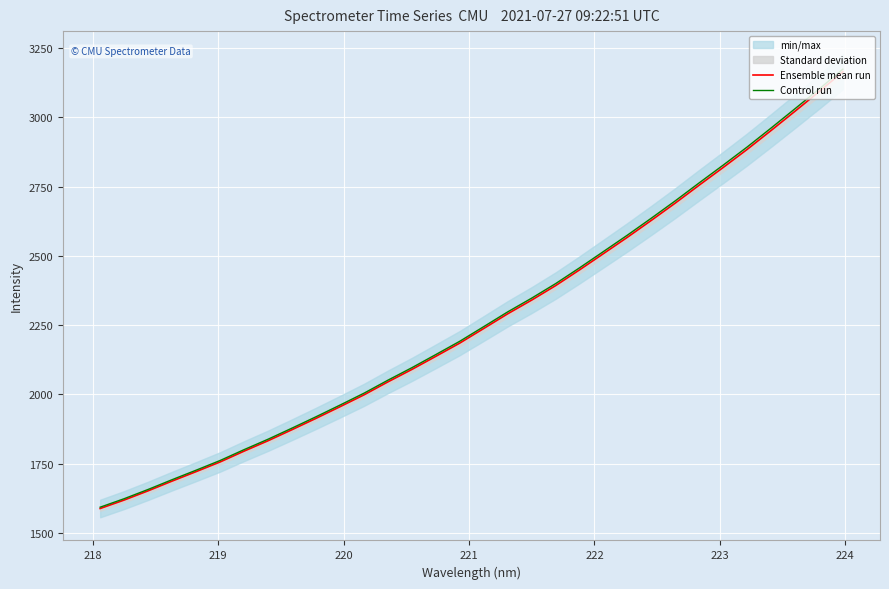

Rank the series by their average value, from highest to lowest.

Control run, Ensemble mean run